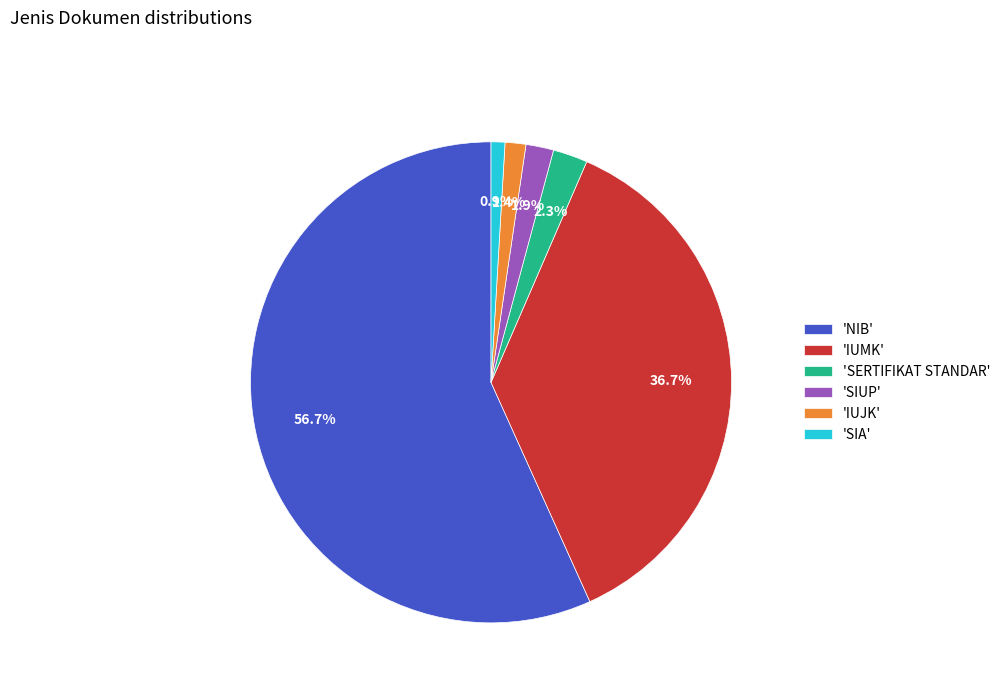

How many slices are in this pie chart?

6